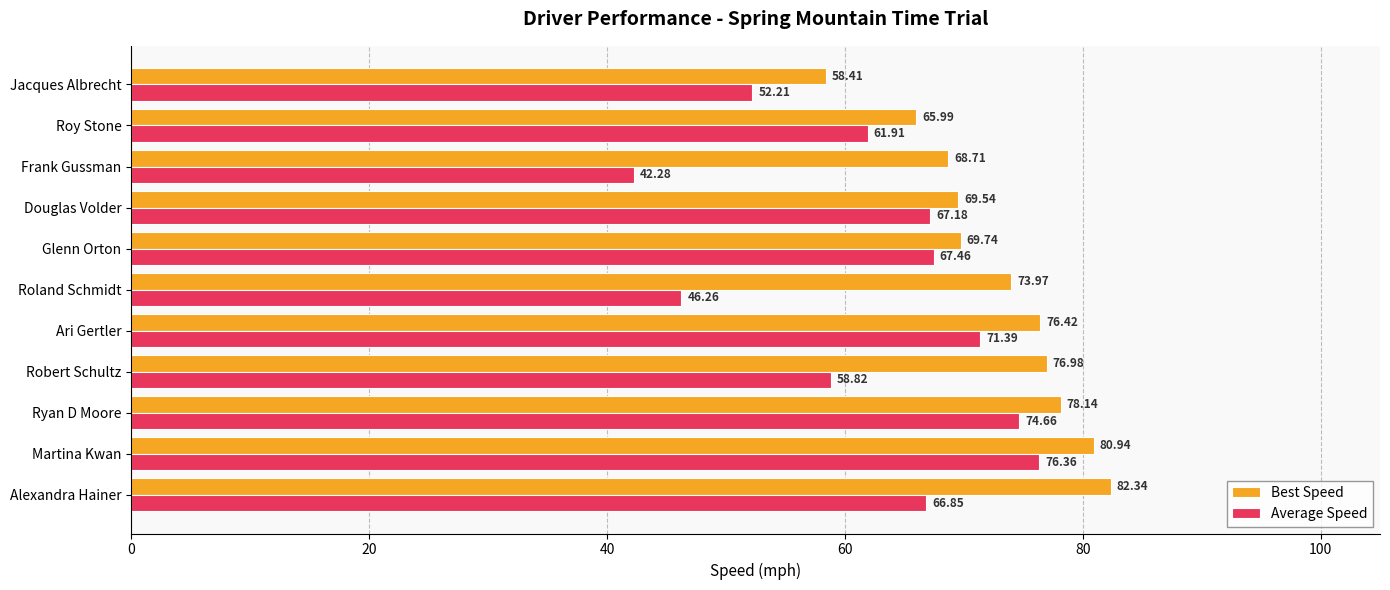

What is the difference between the highest and lowest values at Roy Stone?

4.1